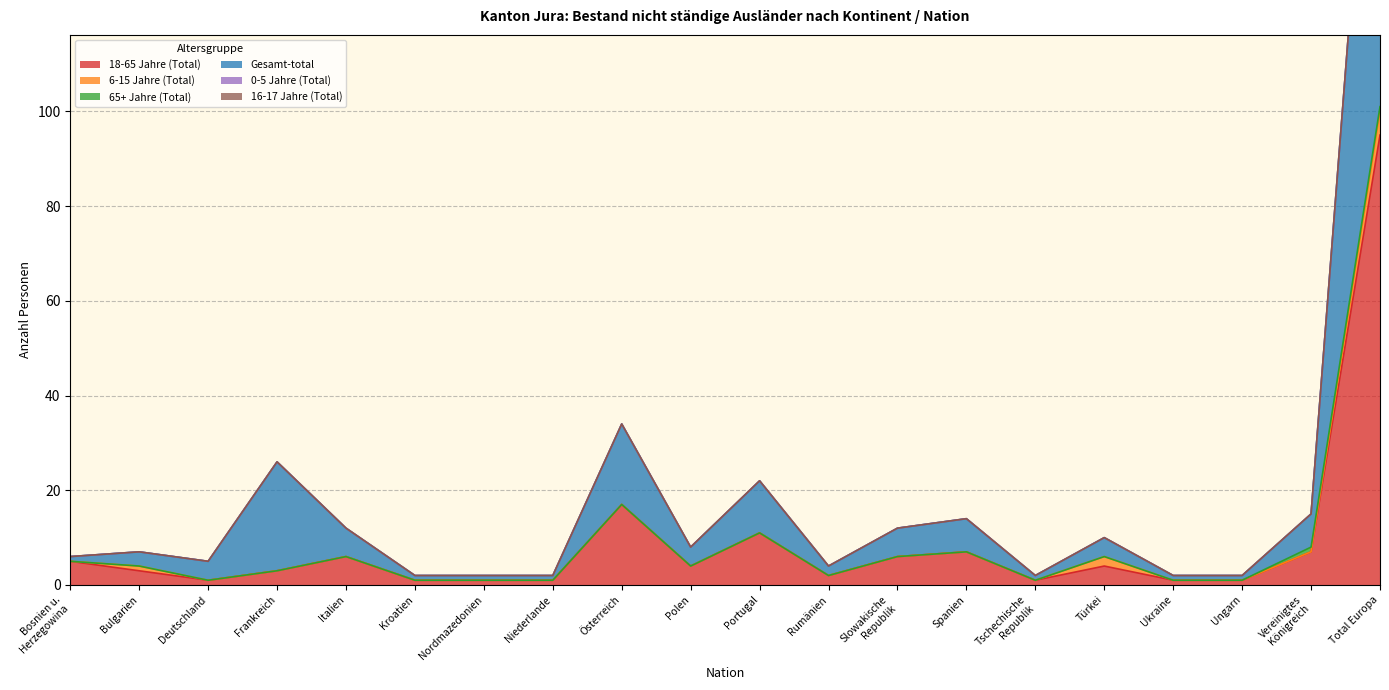

True or false: 6-15 Jahre (Total) and 65+ Jahre (Total) cross at least once.

True